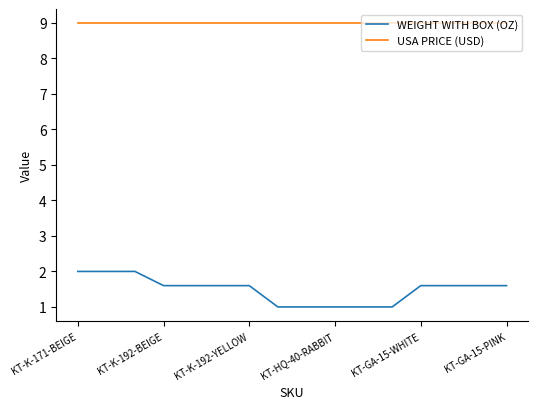

Rank the series by their maximum value, from lowest to highest.

WEIGHT WITH BOX (OZ), USA PRICE (USD)